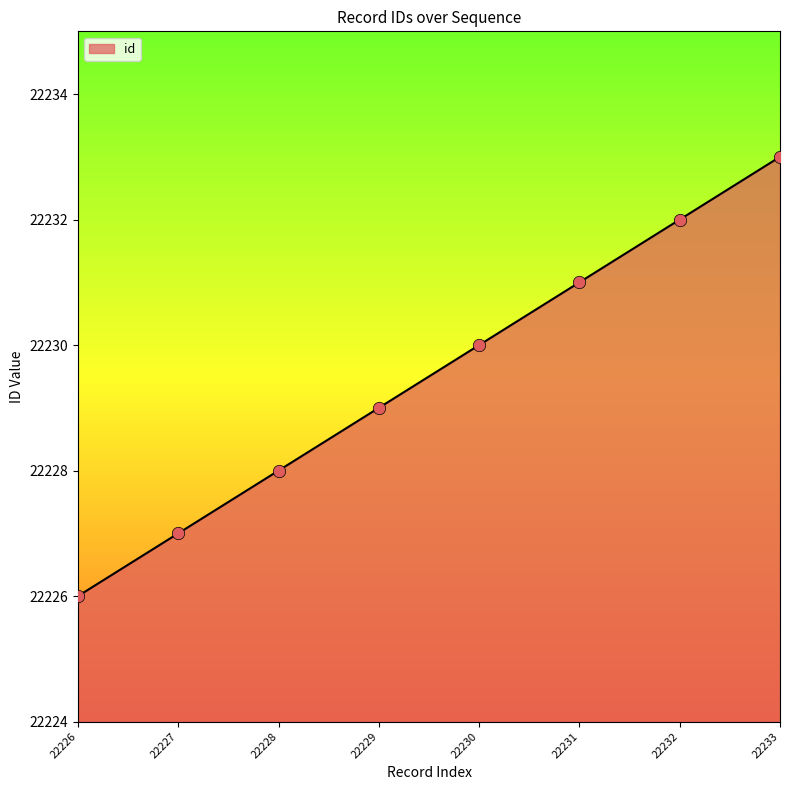

Approximately how many times larger is the value at 22226 compared to 22232?

1.0